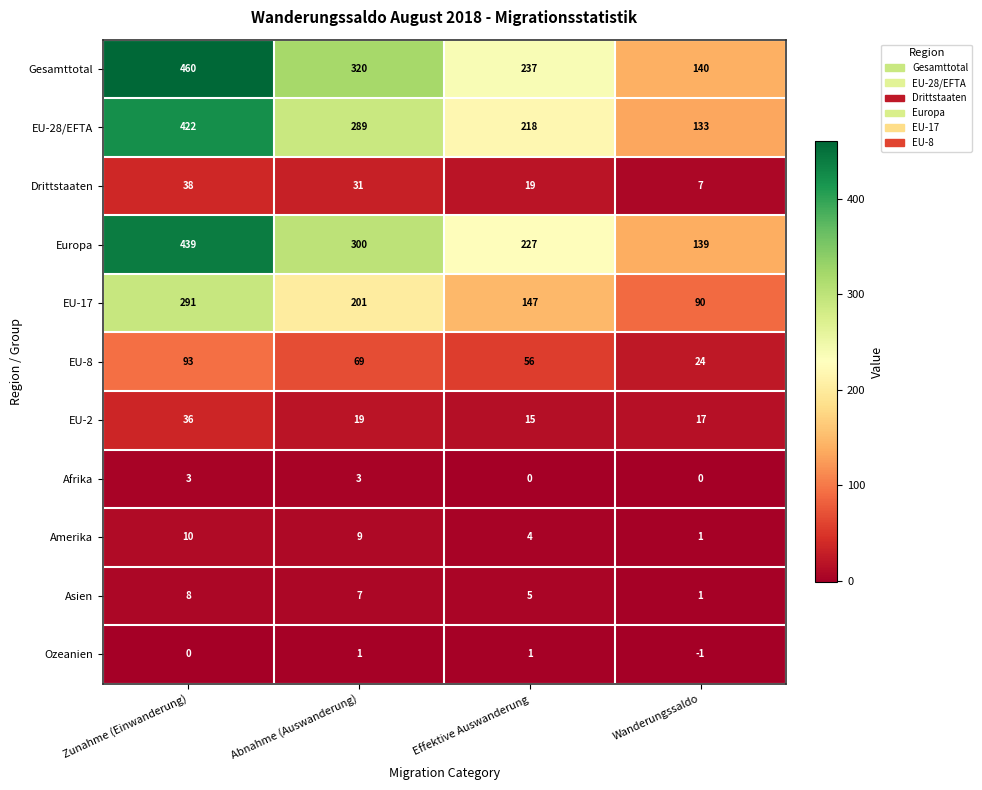

The value of Afrika at Zunahme (Einwanderung) is 3. True or false?

True